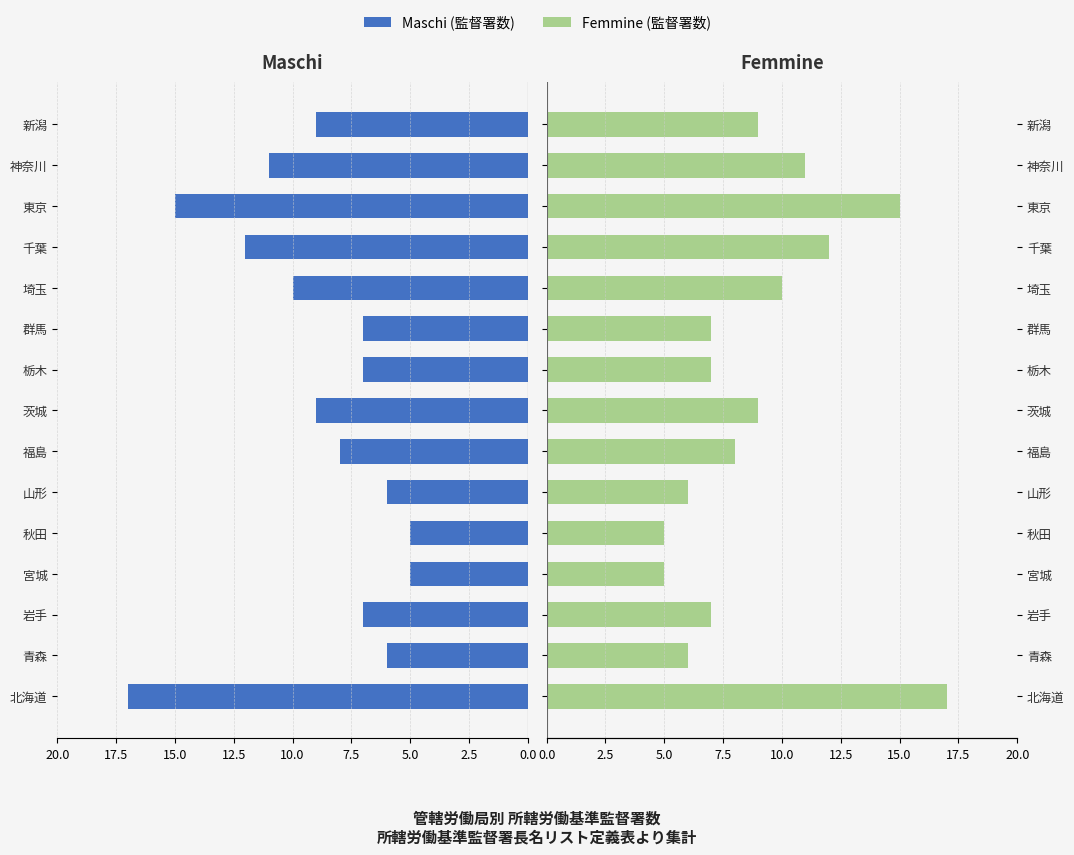

What is the sum of the Femmine values at 北海道 and 千葉?

29